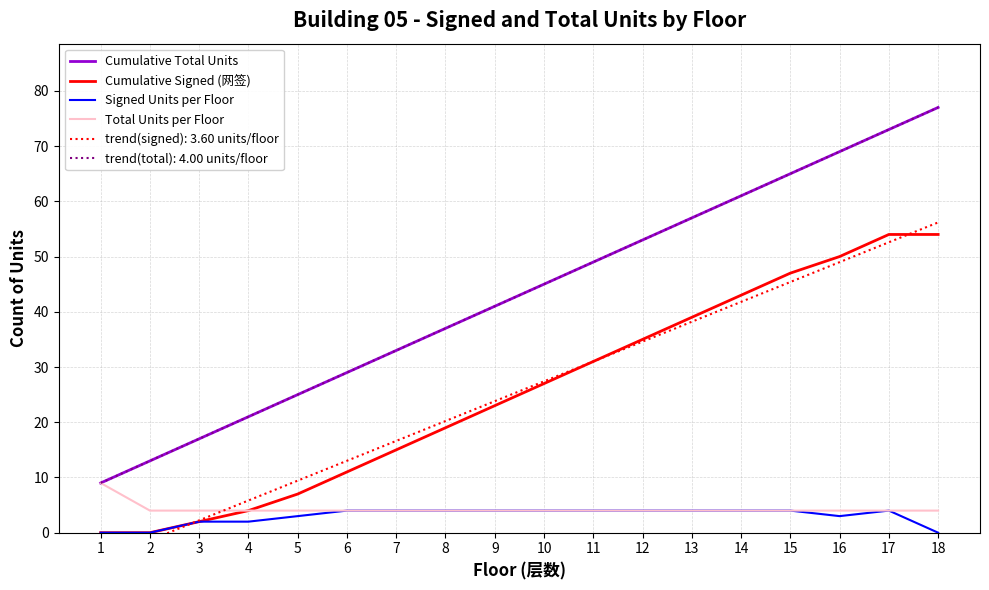

At which label is Cumulative Total Units closest to 43?

9